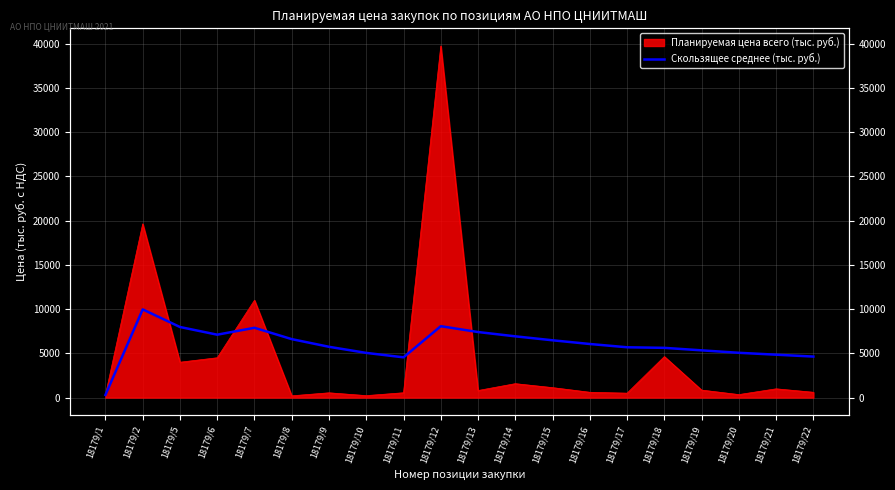

Is it true that the value at 18179/16 is 6054.1?

True